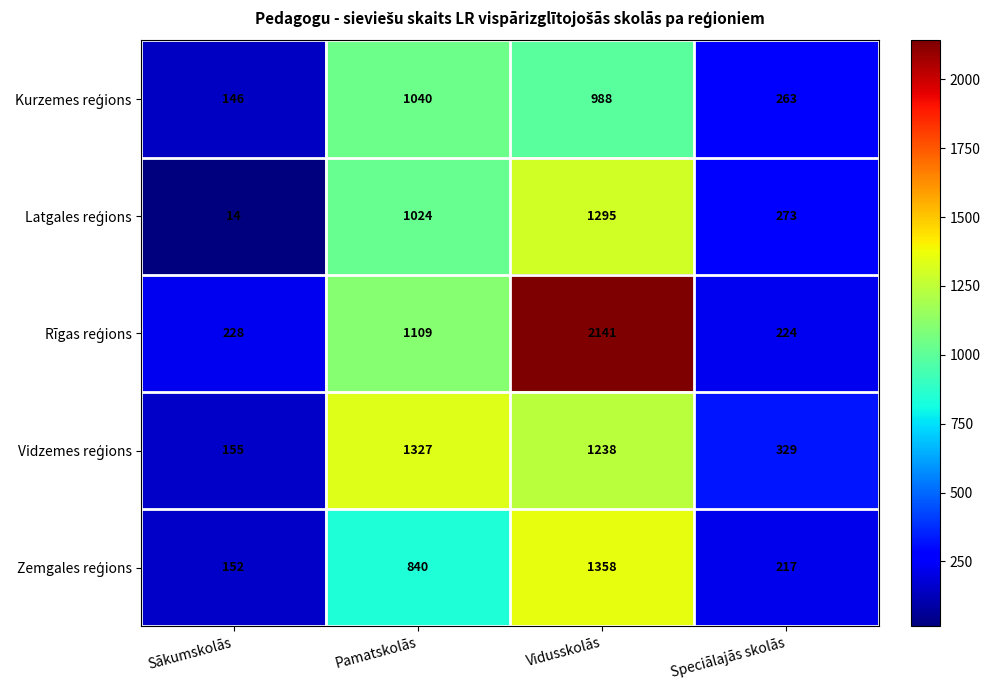

What is the difference between the highest and lowest values at Vidusskolās?

1153